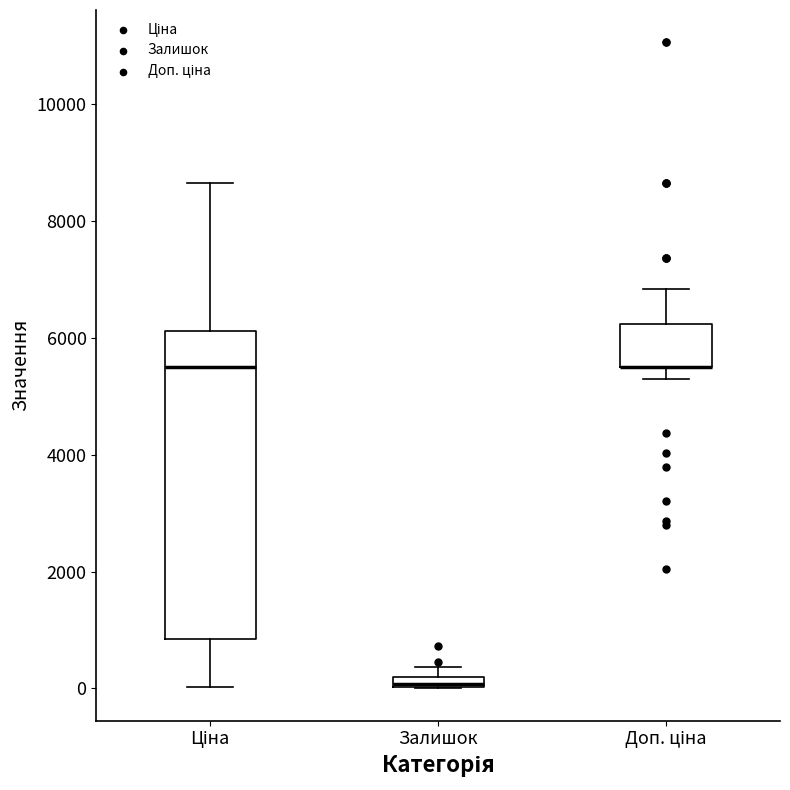

Which box is the tallest, from its lower edge to its upper edge?

Ціна